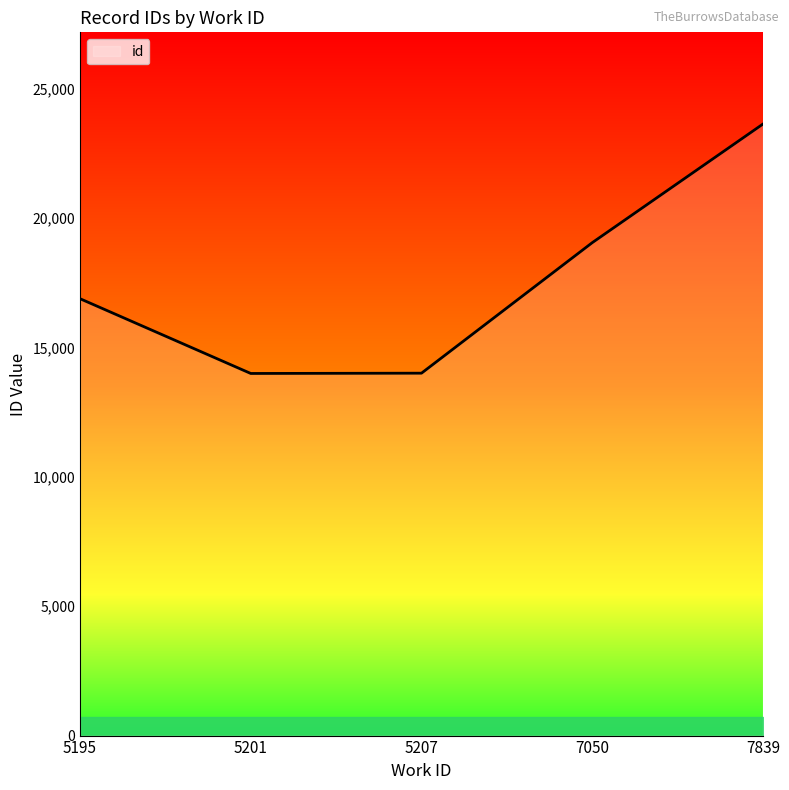

At which label is the value closest to 18821?

7050